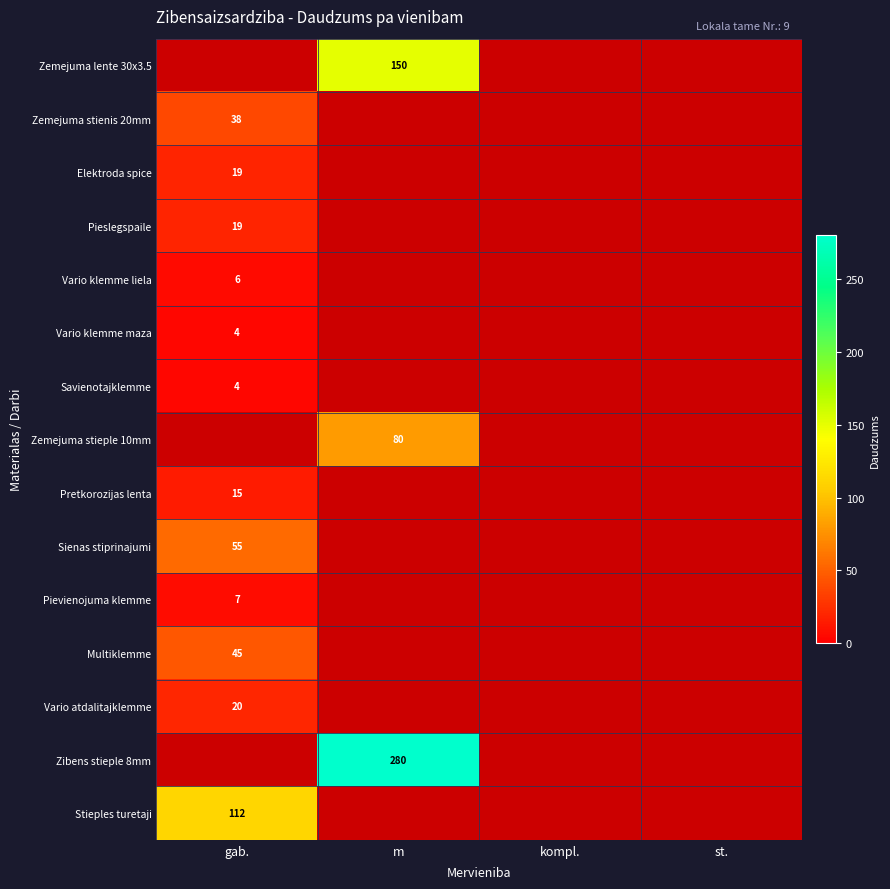

What is the maximum value shown in the chart?

280